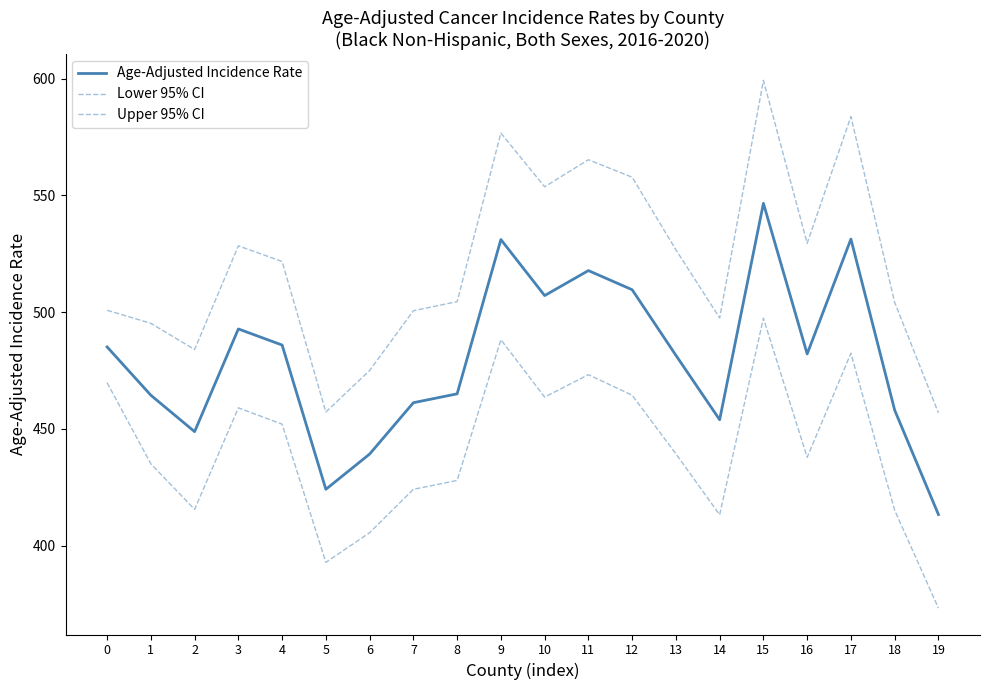

Which series has the largest range (max minus min)?

Upper 95% CI